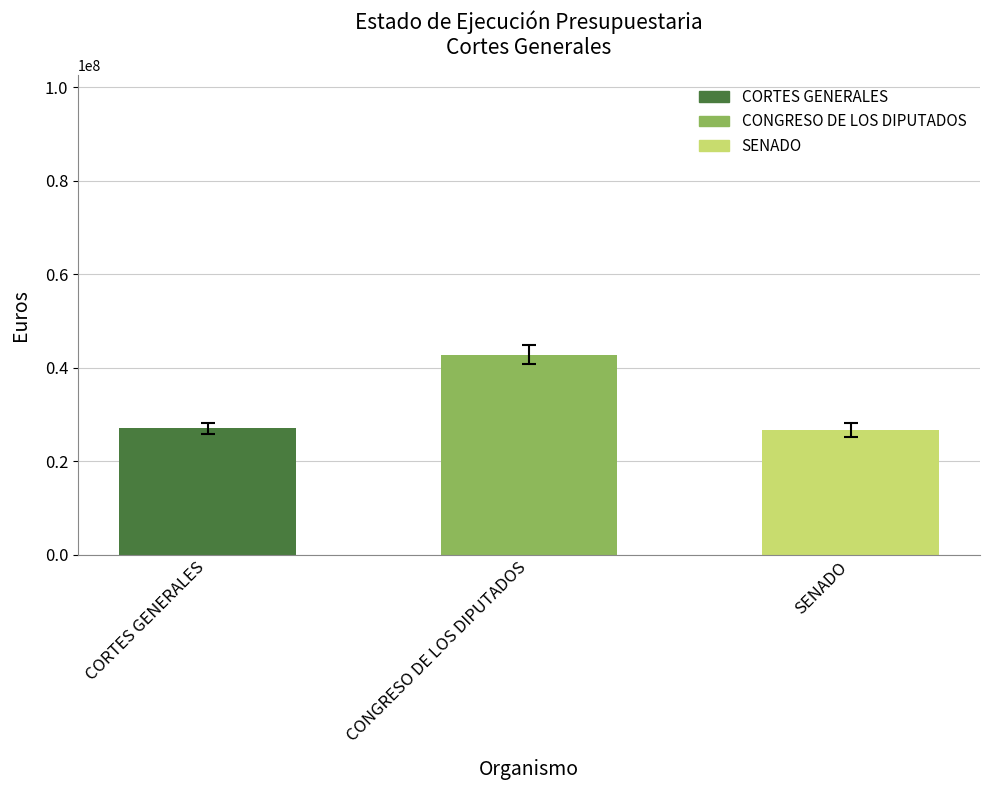

What is the change in value from CORTES GENERALES to SENADO?

-429660